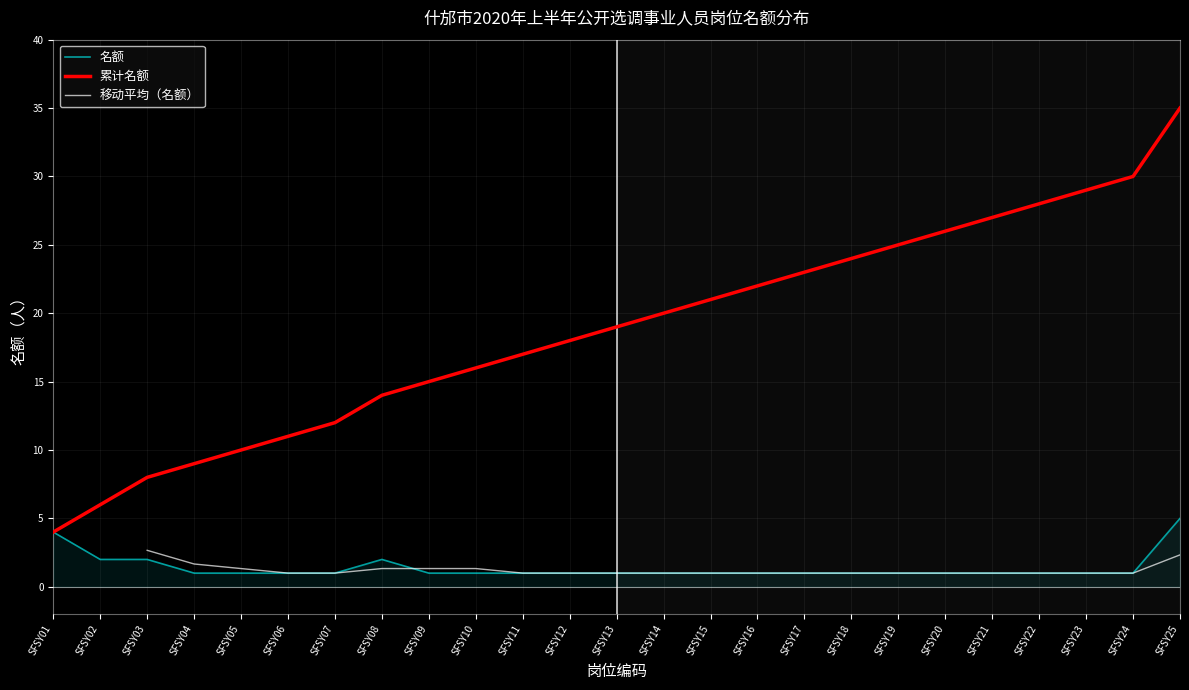

The value of 名额 at SFSY25 is 2. True or false?

False